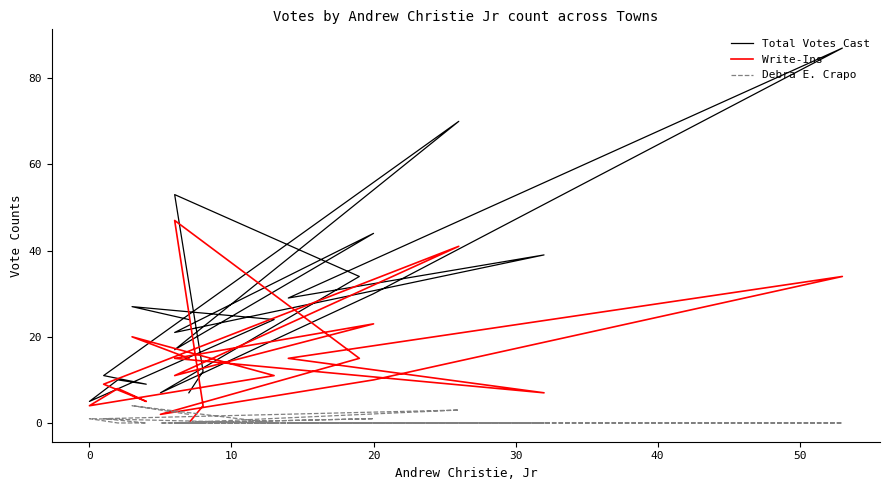

Is it true that Total Votes Cast equals 18 at 17?

False